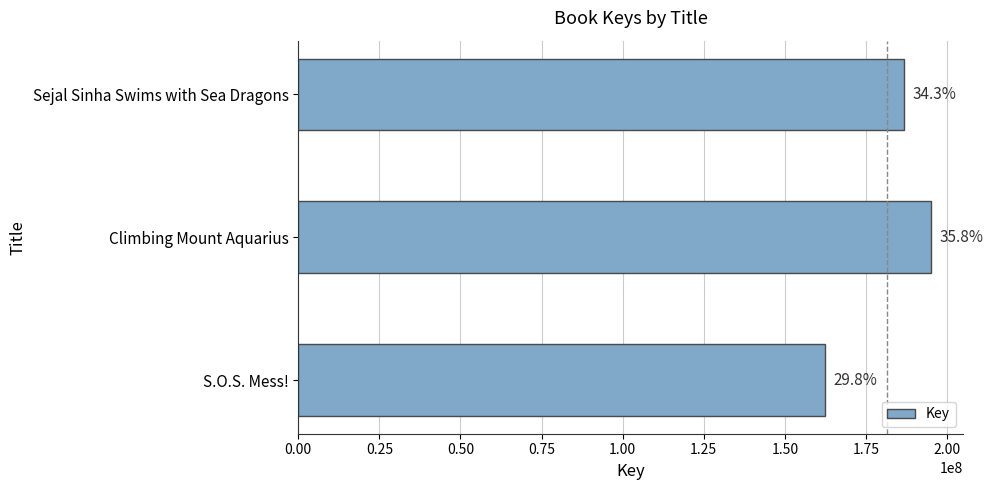

Are the bars horizontal?

Yes